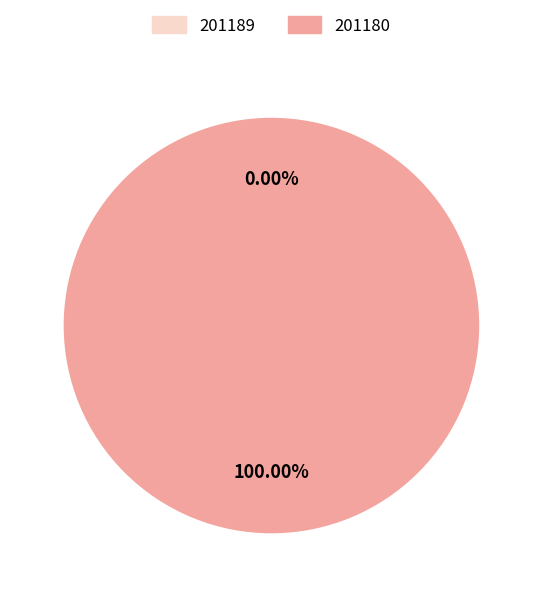

Does 201189 account for over 50% of the chart?

No